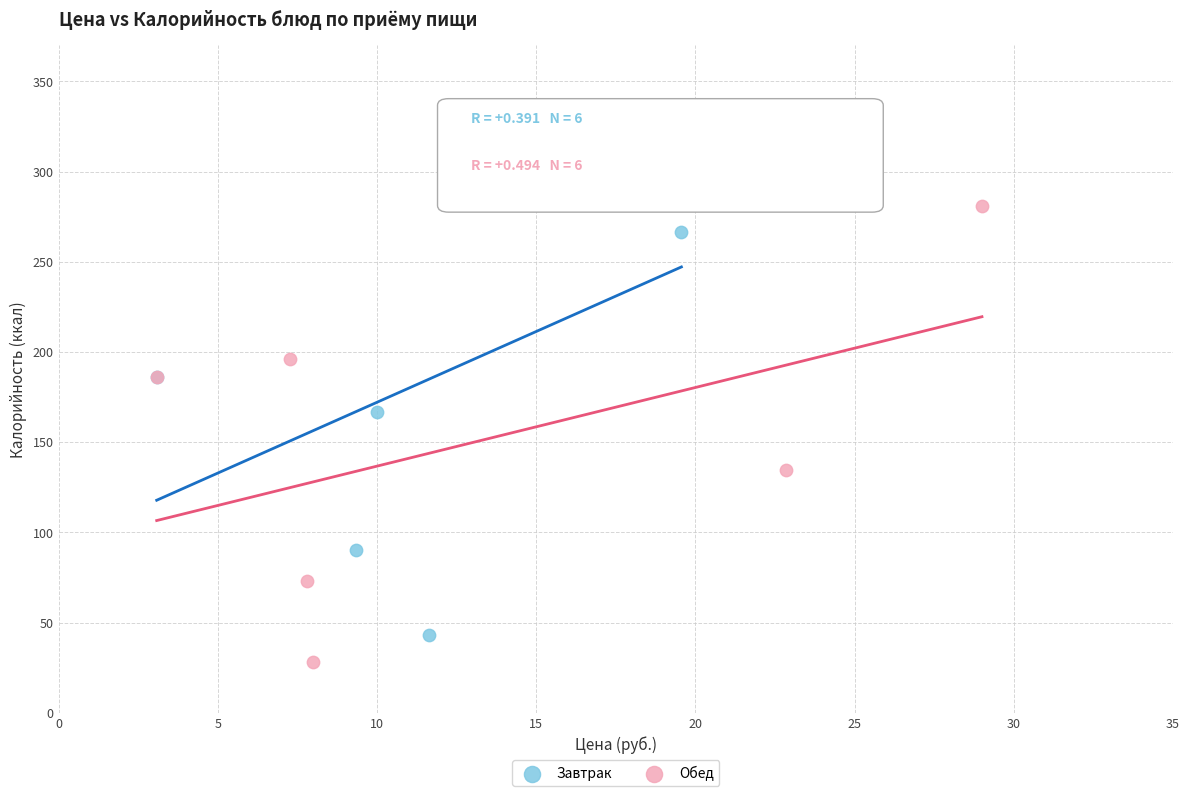

Which series contains the highest Y value?

Завтрак